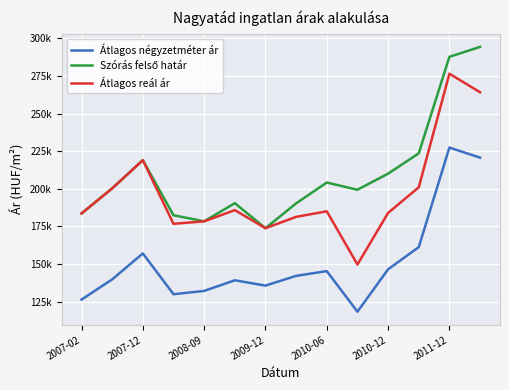

What is the highest value of the Átlagos négyzetméter ár series?

227453